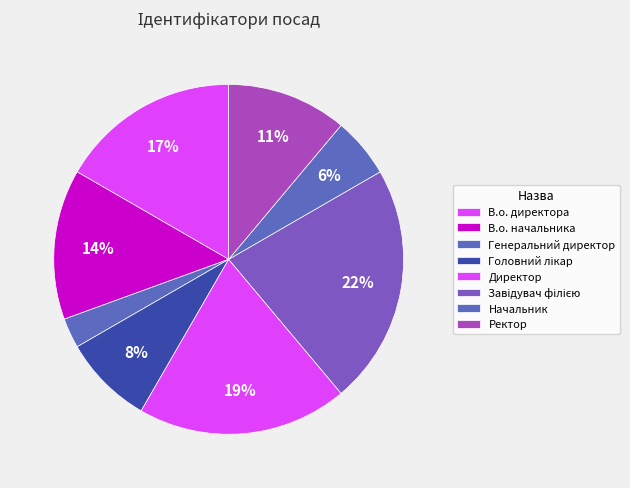

How many segments does this pie chart have?

8